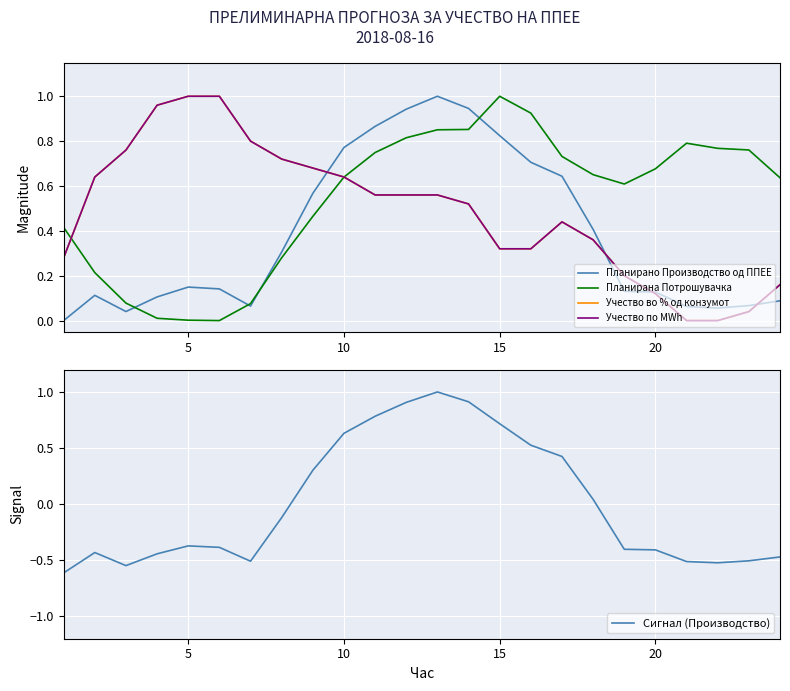

The Сигнал (Производство) series shows -0.6 at 5. True or false?

False